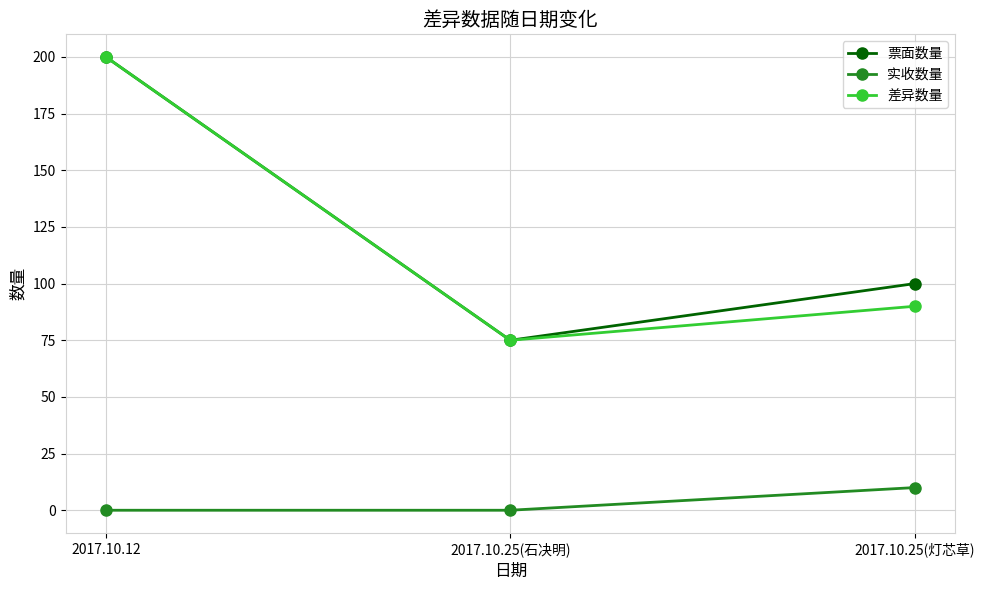

Rank the series at 2017.10.25(灯芯草) from highest to lowest value.

票面数量, 差异数量, 实收数量